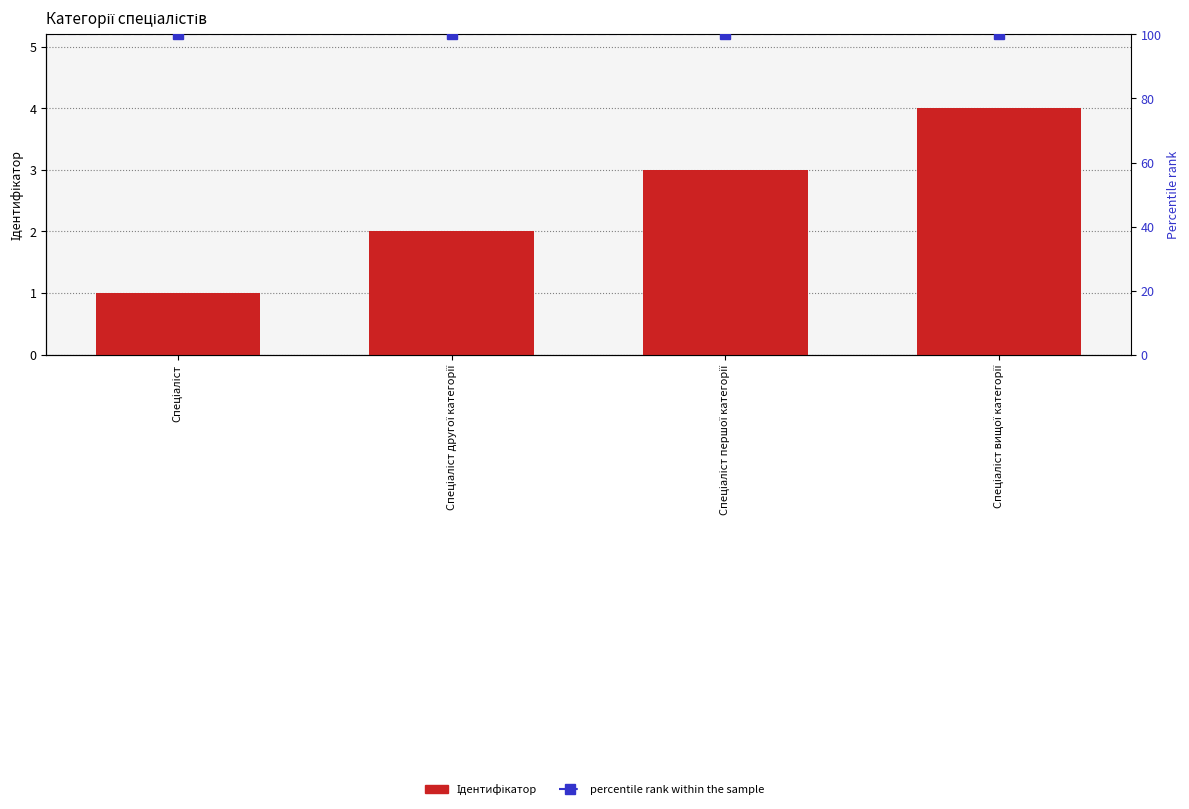

What is the maximum value for Ідентифікатор?

4